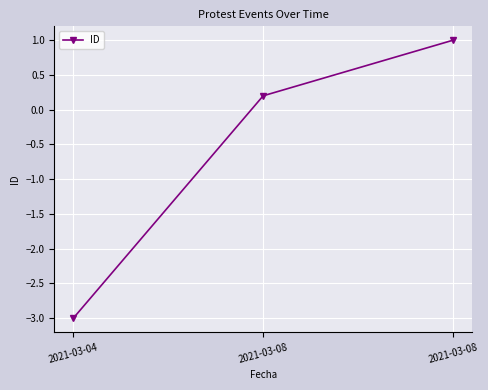

Reading left to right, transcribe all the data shown in this chart.

2021-03-04=-3.0	2021-03-08=0.2	2021-03-08=1.0